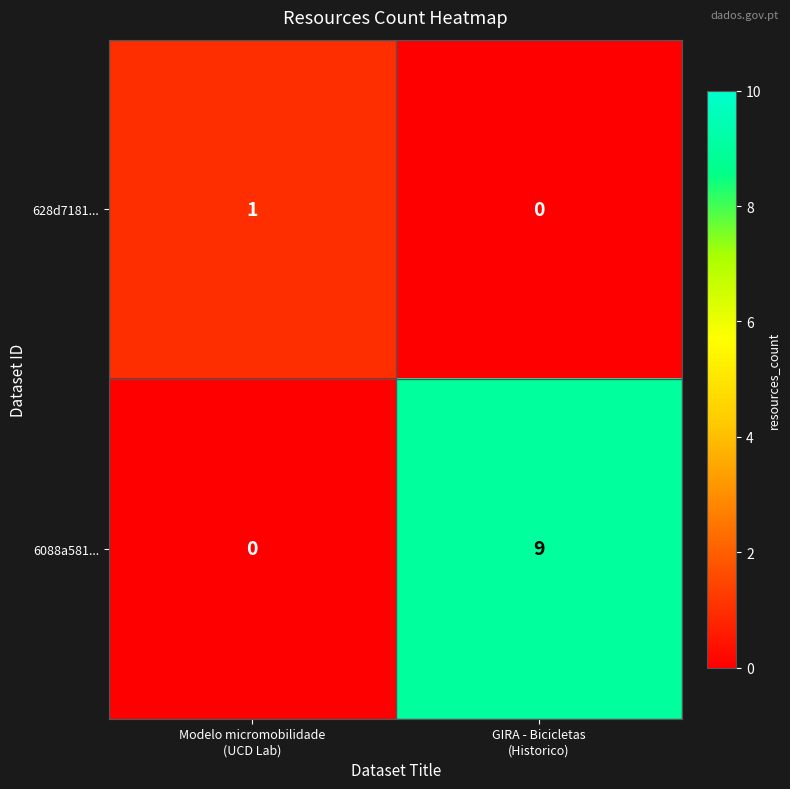

Which series has the widest spread of values?

6088a581...